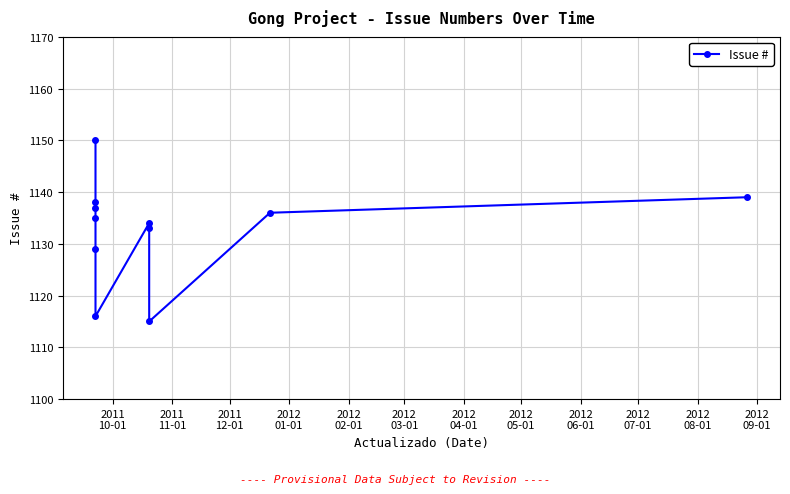

What is the difference between the maximum and minimum values?

35